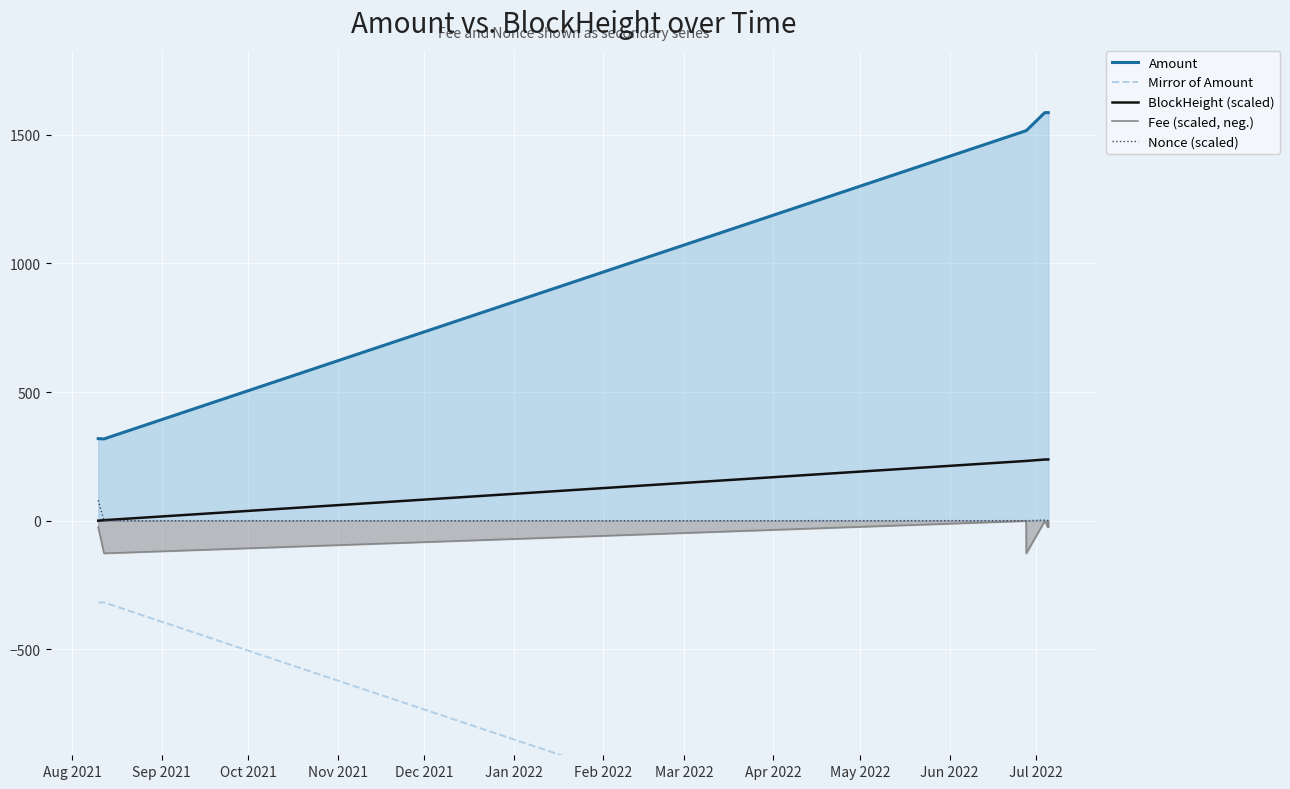

What is the minimum value for Fee (scaled, neg.)?

-126.9